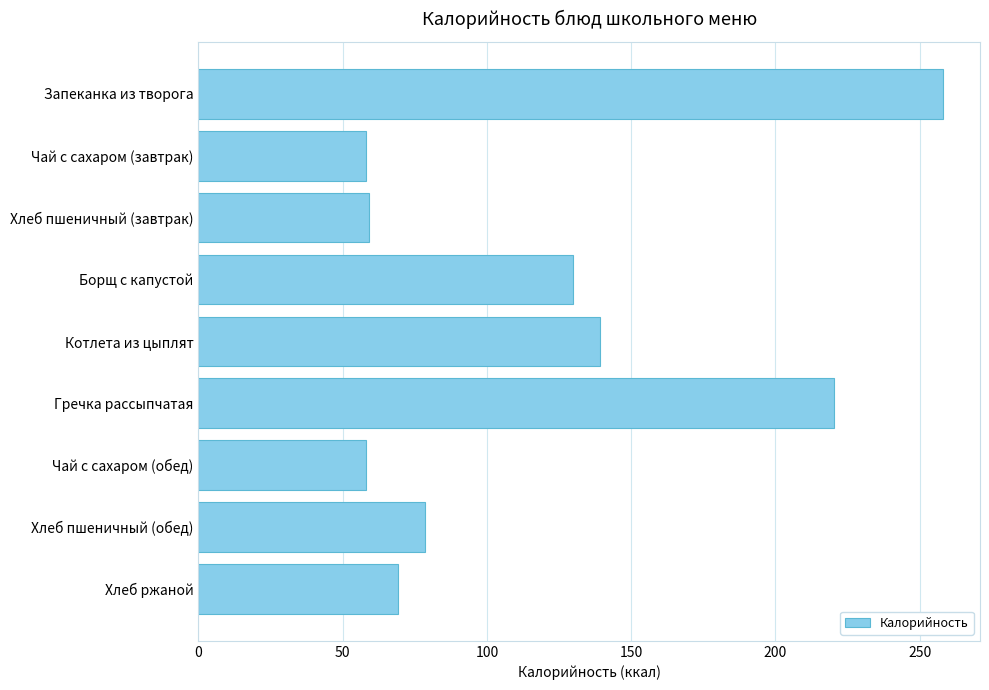

What is the label of the 1st bar from the top?

Запеканка из творога